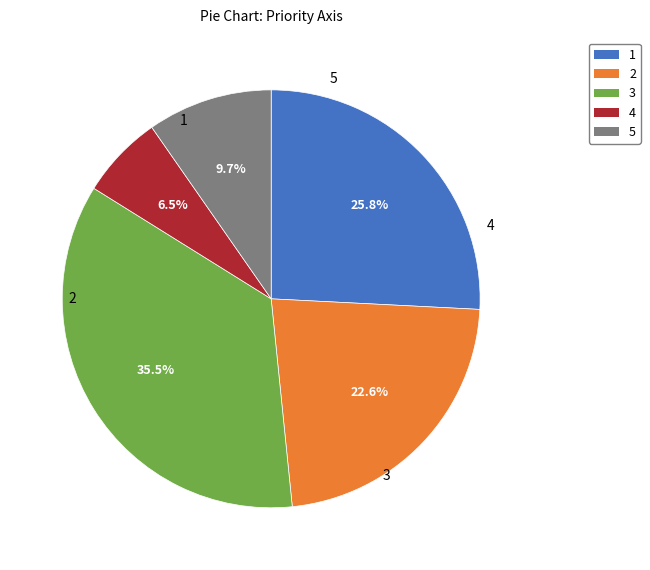

To the nearest percent, what is the average slice percentage?

20%